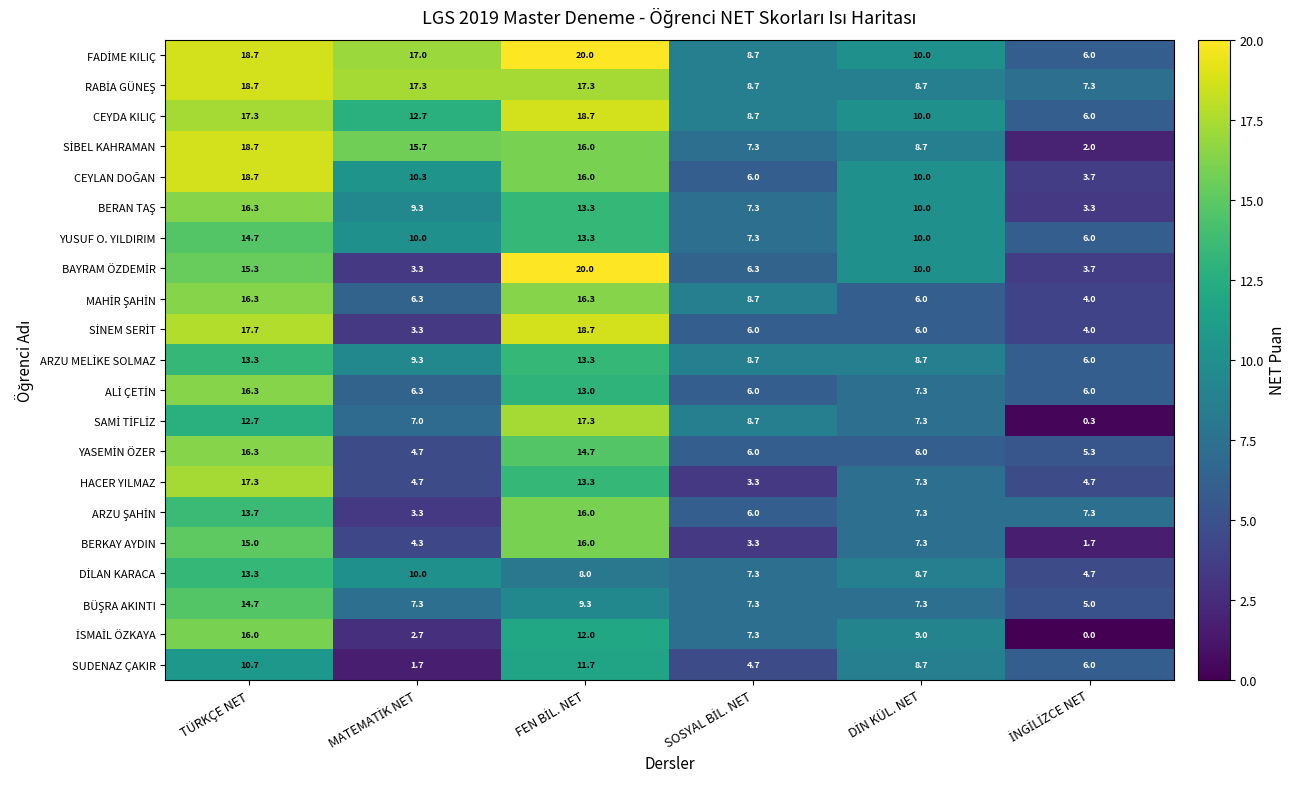

Read the HACER YILMAZ value at TÜRKÇE NET.

17.3